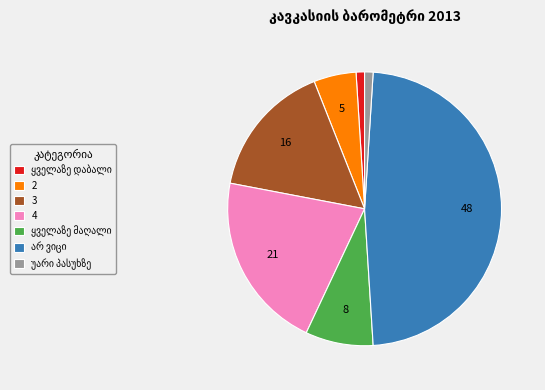

Is it true that 4 is 21% of the pie?

True